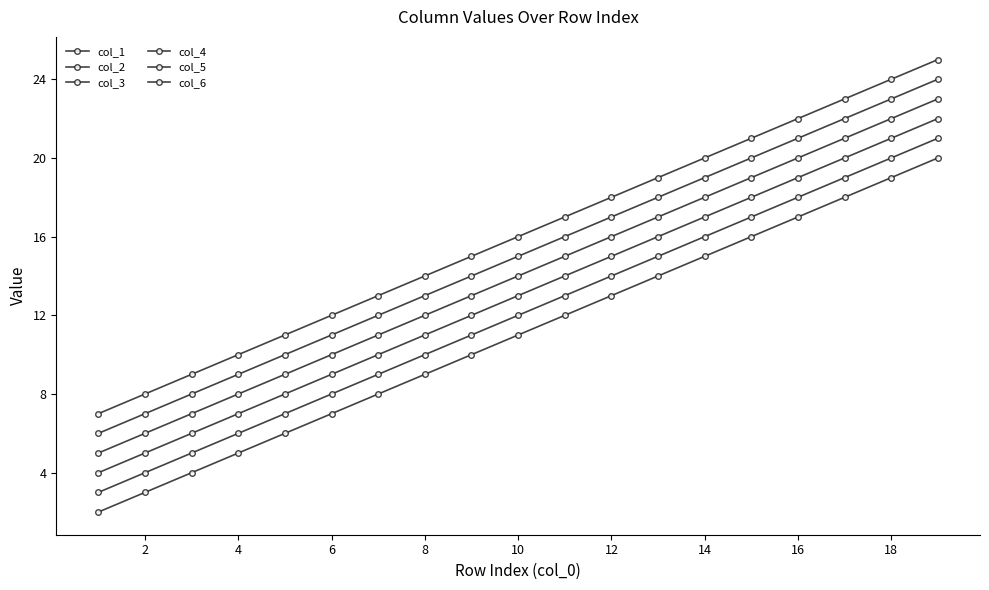

Reading left to right, transcribe all the data shown in this chart.

col_1: 2	3	4	5	6	7	8	9	10	11	12	13	14	15	16	17	18	19	20
col_2: 3	4	5	6	7	8	9	10	11	12	13	14	15	16	17	18	19	20	21
col_3: 4	5	6	7	8	9	10	11	12	13	14	15	16	17	18	19	20	21	22
col_4: 5	6	7	8	9	10	11	12	13	14	15	16	17	18	19	20	21	22	23
col_5: 6	7	8	9	10	11	12	13	14	15	16	17	18	19	20	21	22	23	24
col_6: 7	8	9	10	11	12	13	14	15	16	17	18	19	20	21	22	23	24	25